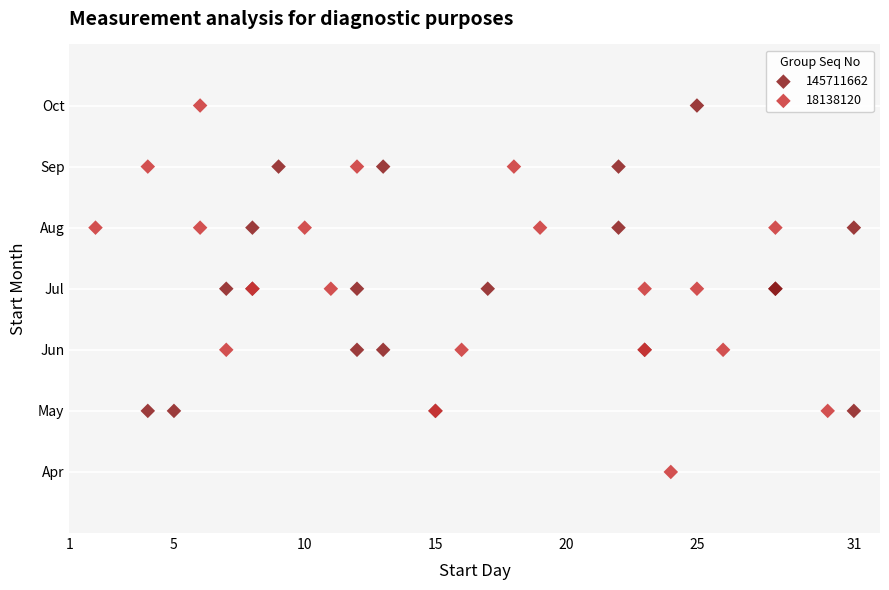

What are all the series names shown in the legend?

145711662, 18138120